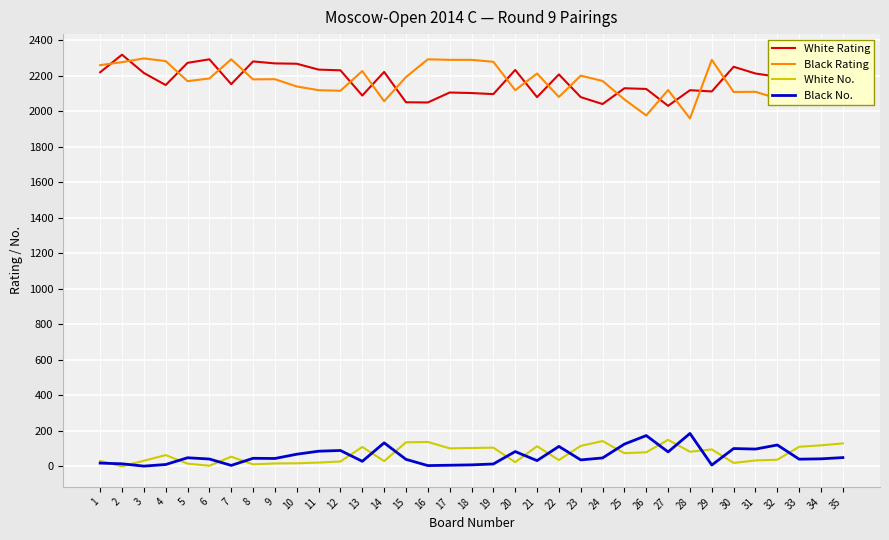

What is the minimum value for White Rating?

2031